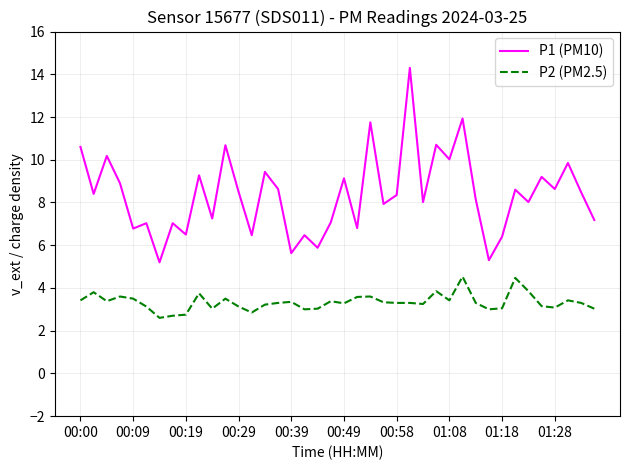

Which series has the largest total across all categories?

P1 (PM10)